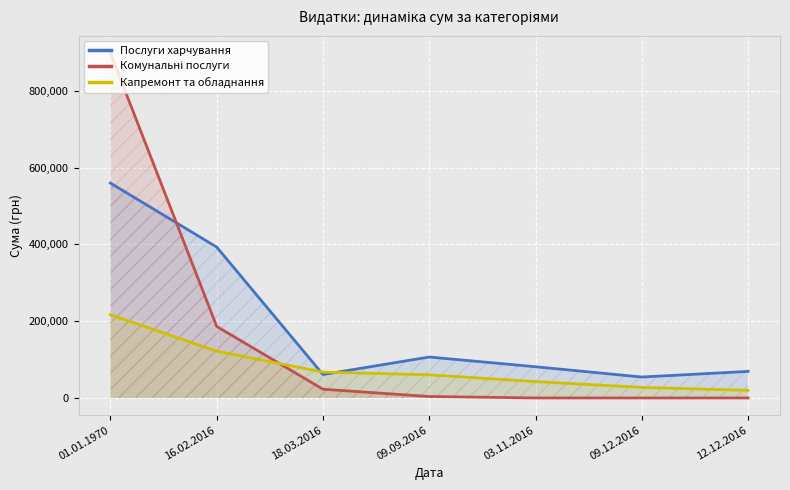

True or false: Комунальні послуги and Послуги харчування cross at least once.

True